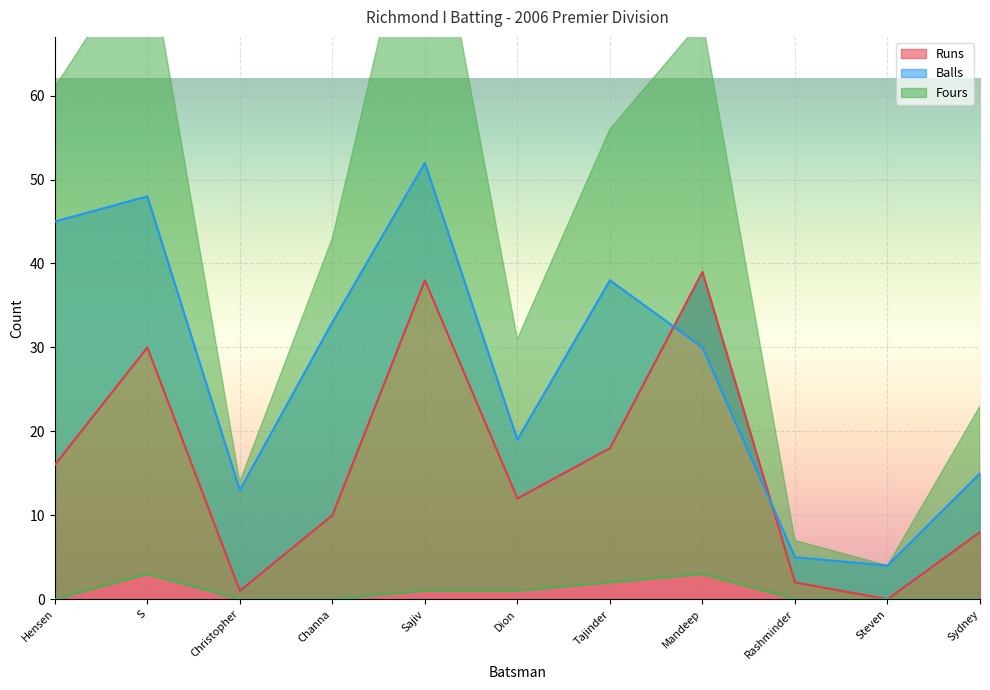

The value of Runs at S is 53. True or false?

False